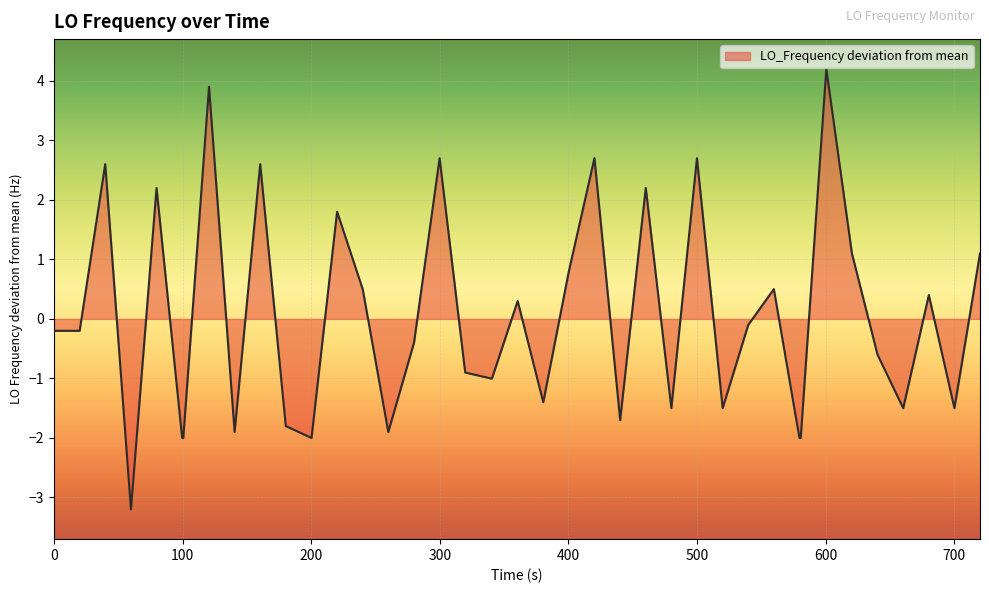

How many distinct data groups are displayed?

1